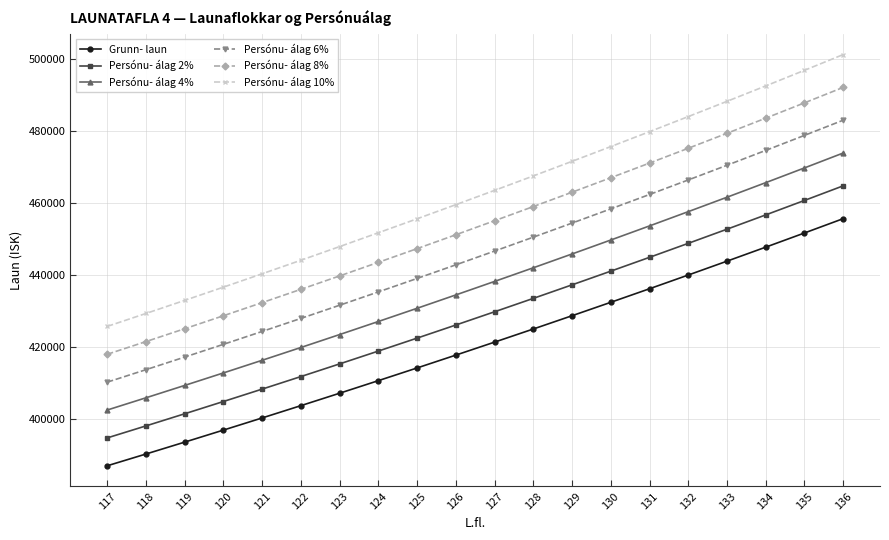

At 119, list the series in order from smallest to largest.

Grunn- laun, Persónu- álag 2%, Persónu- álag 4%, Persónu- álag 6%, Persónu- álag 8%, Persónu- álag 10%